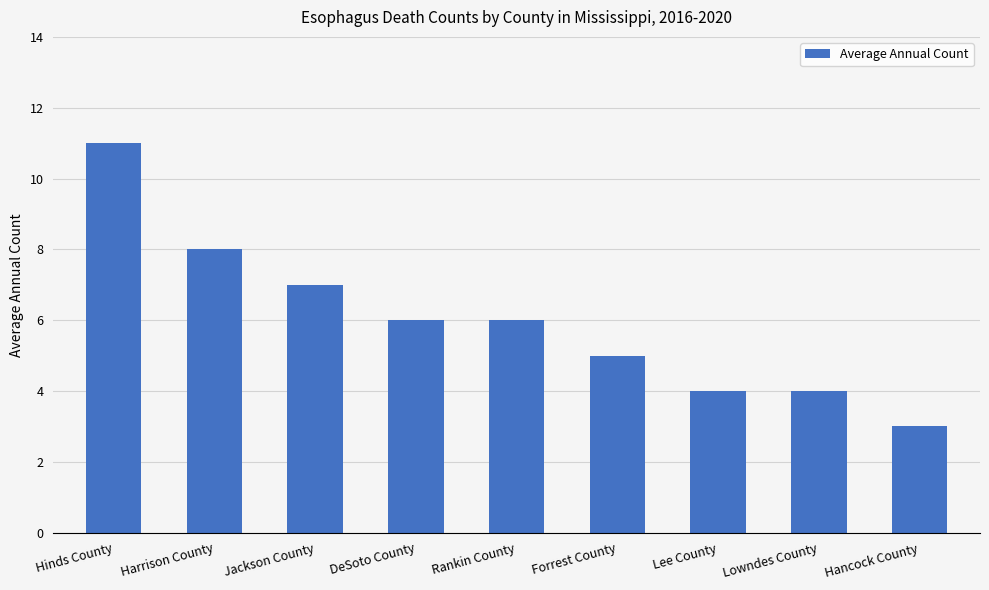

What is the difference between the values at Forrest County and DeSoto County?

1